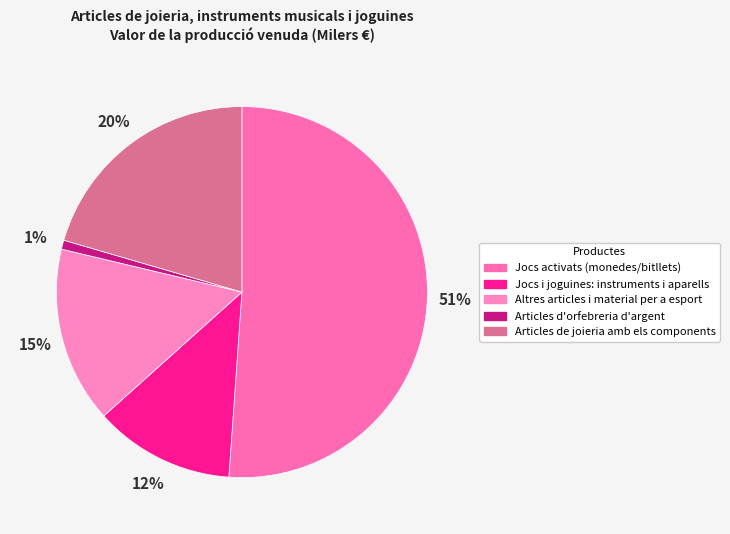

Combined, do Jocs i joguines: instruments i aparells and Articles de joieria amb els components account for over 50%?

No